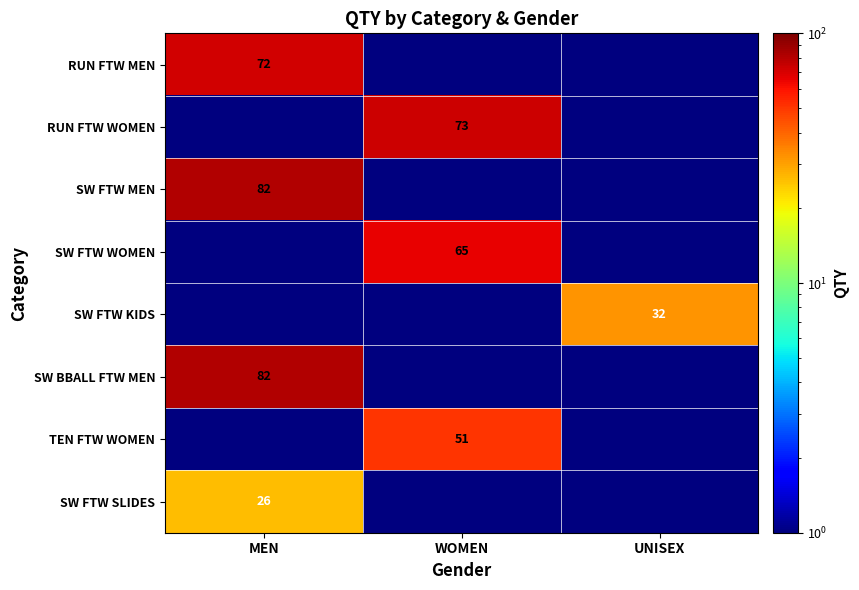

The SW FTW SLIDES series shows 41.7 at MEN. True or false?

False